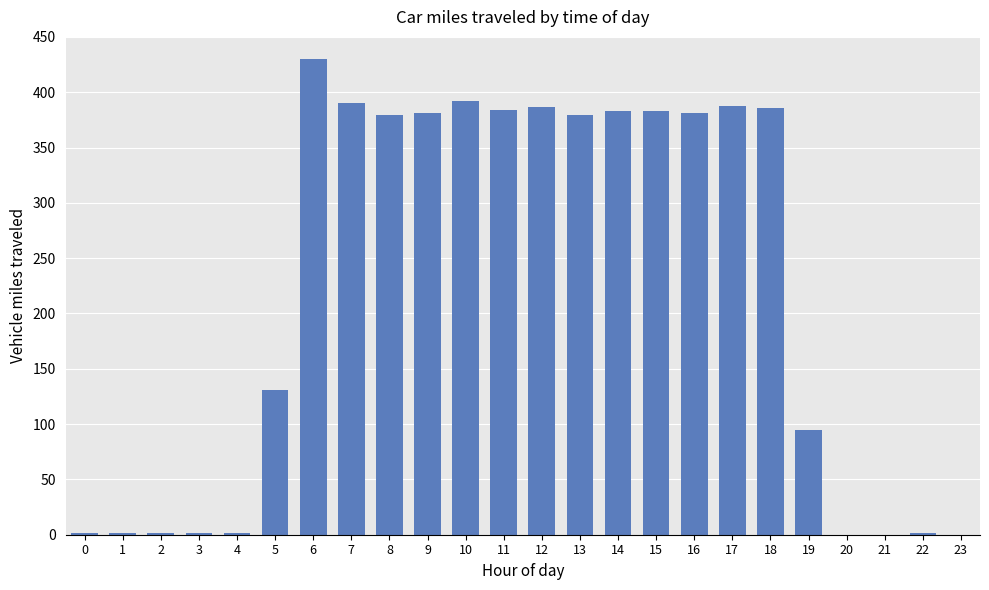

The value at 11 is 384.1. True or false?

True